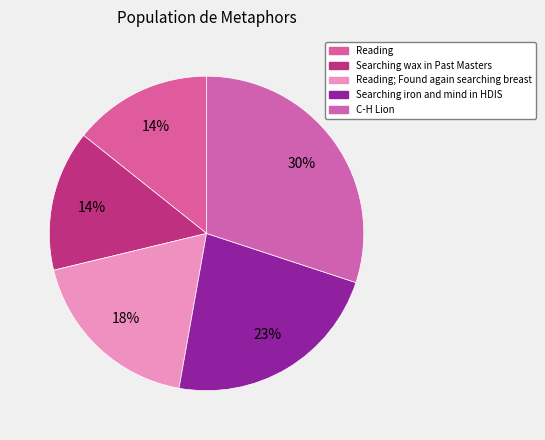

Which slice is the largest?

C-H Lion